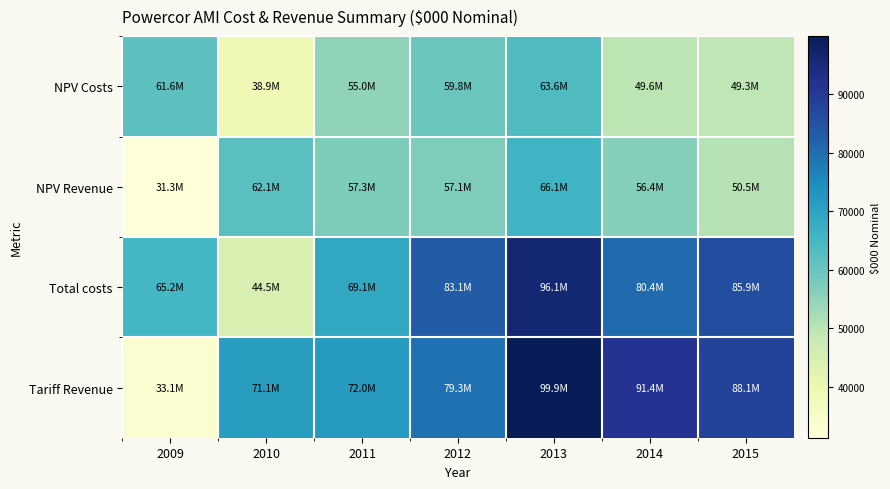

Reading right to left, what are all the values shown in this chart?

NPV Costs: 2015=49261.9	2014=49567.2	2013=63554.0	2012=59823.2	2011=54968.0	2010=38883.5	2009=61609.2
NPV Revenue: 2015=50512.0	2014=56357.1	2013=66067.1	2012=57111.2	2011=57333.8	2010=62107.2	2009=31300.8
Total costs: 2015=85884.4	2014=80426.7	2013=96111.6	2012=83067.1	2011=69054.1	2010=44509.0	2009=65227.2
Tariff Revenue: 2015=88063.8	2014=91444.0	2013=99912.1	2012=79301.4	2011=72026.2	2010=71092.6	2009=33139.0